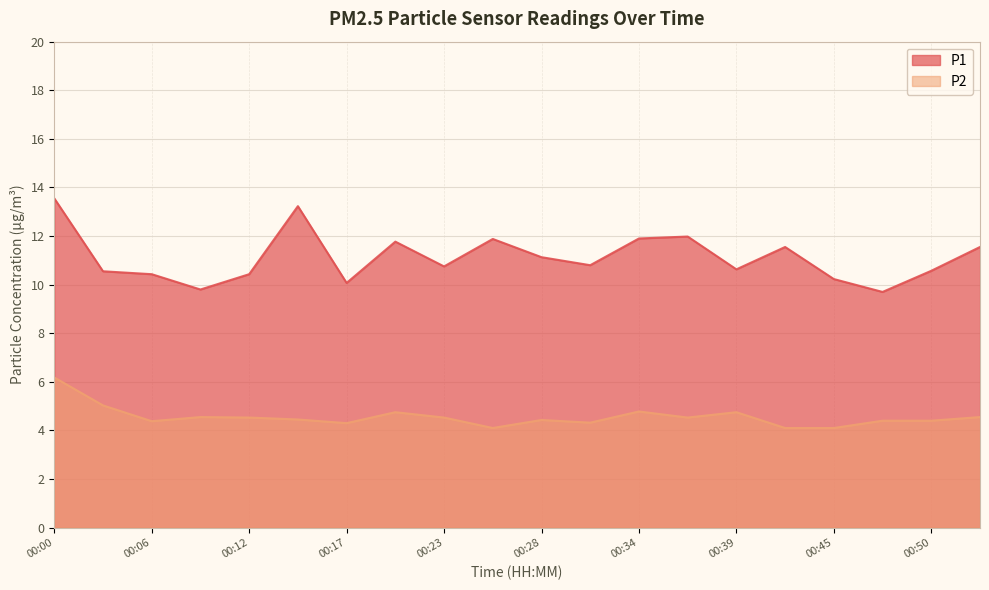

Which label corresponds to the largest value in the chart?

00:00